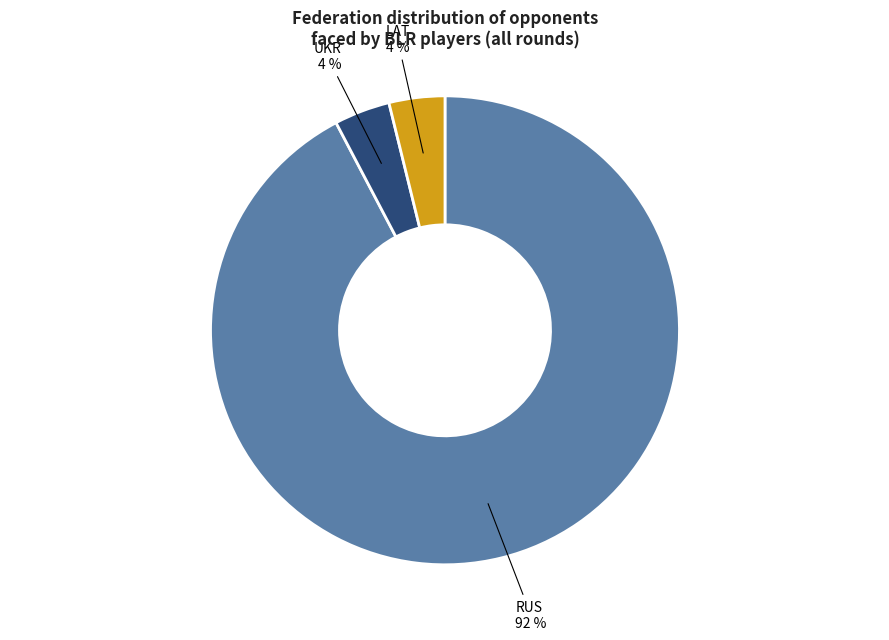

Which has a higher value, RUS or LAT?

RUS